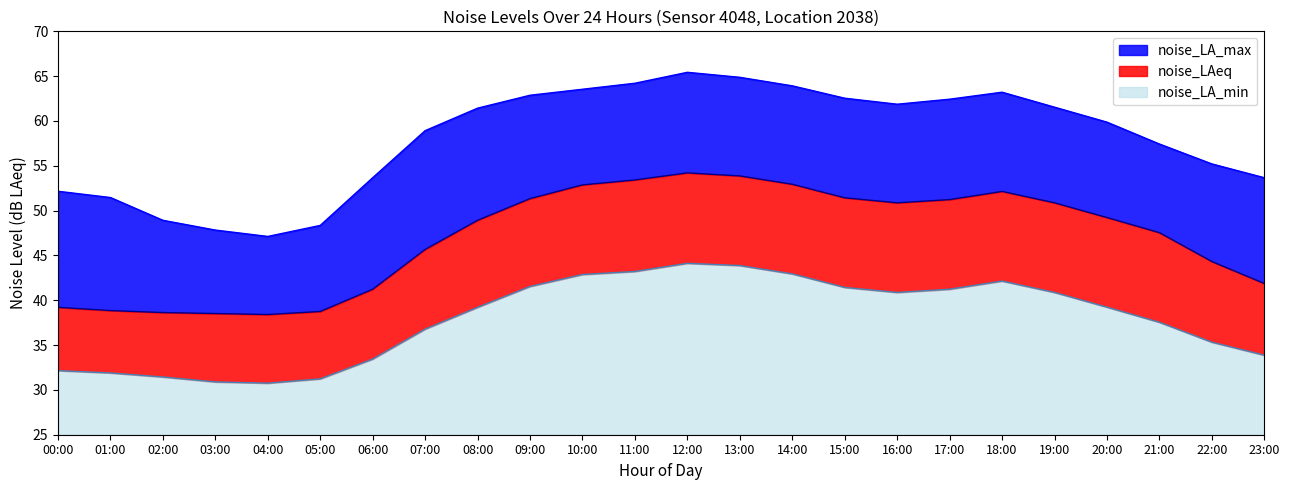

Reading left to right, list all the values displayed in this chart.

noise_LA_max: 00:00=52.2	01:00=51.5	02:00=48.9	03:00=47.8	04:00=47.1	05:00=48.4	06:00=53.7	07:00=58.9	08:00=61.4	09:00=62.9	10:00=63.5	11:00=64.2	12:00=65.4	13:00=64.9	14:00=63.9	15:00=62.5	16:00=61.9	17:00=62.4	18:00=63.2	19:00=61.5	20:00=59.9	21:00=57.4	22:00=55.2	23:00=53.7
noise_LAeq: 00:00=39.2	01:00=38.9	02:00=38.6	03:00=38.5	04:00=38.4	05:00=38.8	06:00=41.2	07:00=45.7	08:00=48.9	09:00=51.3	10:00=52.9	11:00=53.4	12:00=54.2	13:00=53.9	14:00=52.9	15:00=51.4	16:00=50.9	17:00=51.2	18:00=52.1	19:00=50.9	20:00=49.2	21:00=47.5	22:00=44.3	23:00=41.9
noise_LA_min: 00:00=32.1	01:00=31.9	02:00=31.4	03:00=30.9	04:00=30.8	05:00=31.2	06:00=33.4	07:00=36.8	08:00=39.2	09:00=41.5	10:00=42.9	11:00=43.2	12:00=44.1	13:00=43.9	14:00=42.9	15:00=41.4	16:00=40.9	17:00=41.2	18:00=42.1	19:00=40.9	20:00=39.2	21:00=37.5	22:00=35.3	23:00=33.9